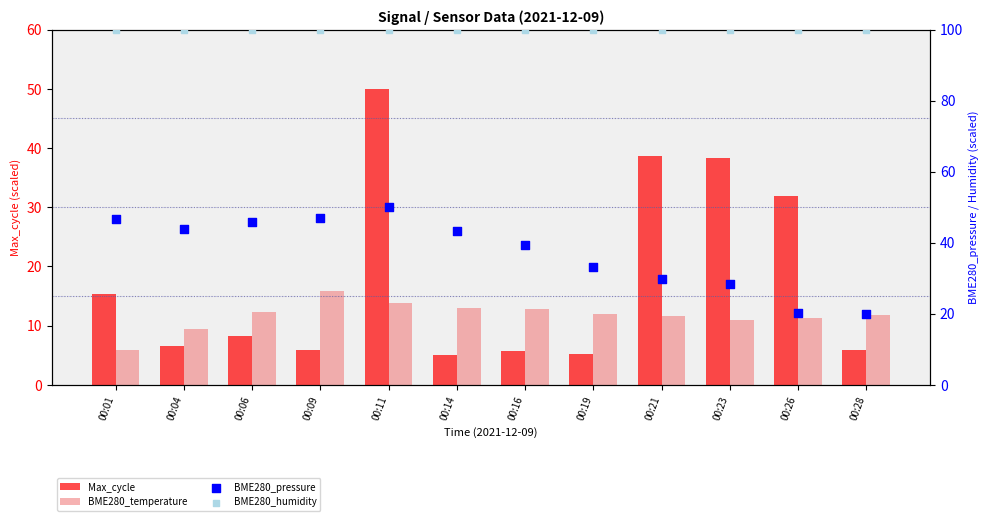

Which series reaches the minimum Y coordinate?

Max_cycle